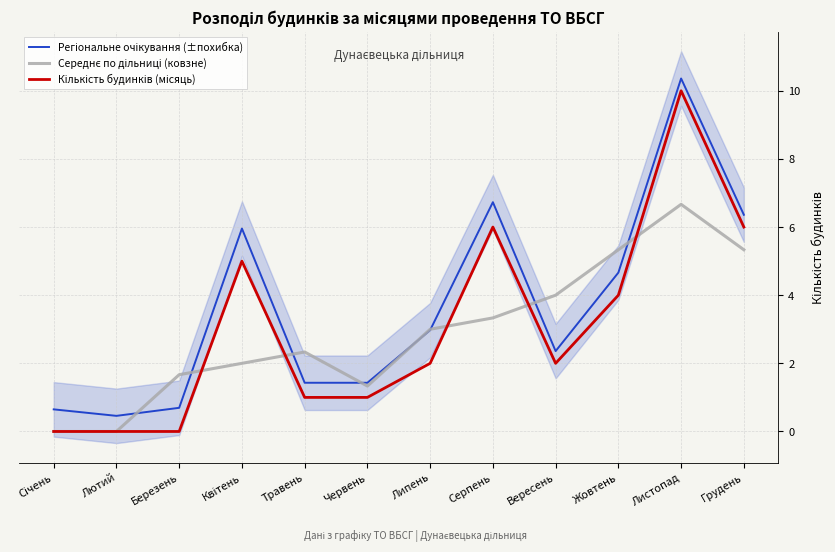

Is it true that Регіональне очікування (±похибка) equals 6.7 at Жовтень?

False